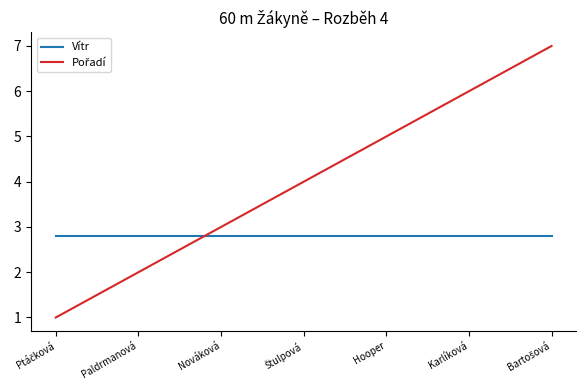

What is the total value across all series at Nováková?

5.8